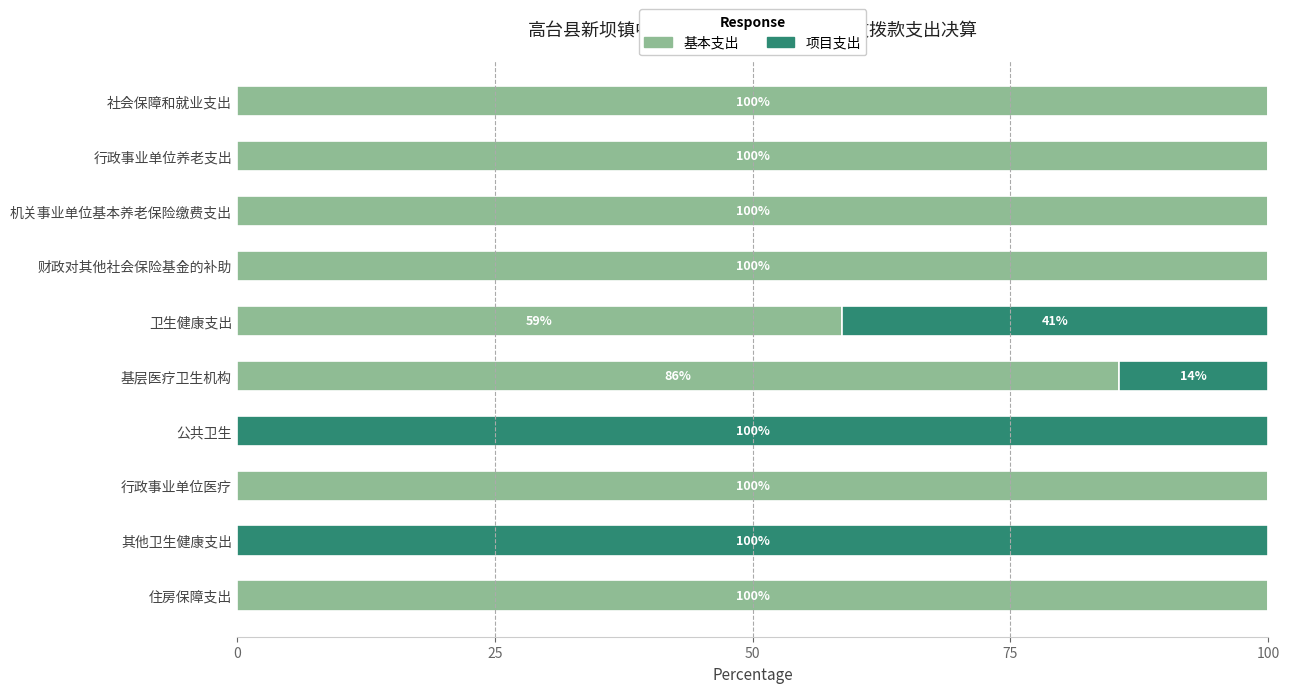

True or false: 基本支出 has a value of 100.0 at 行政事业单位养老支出.

True